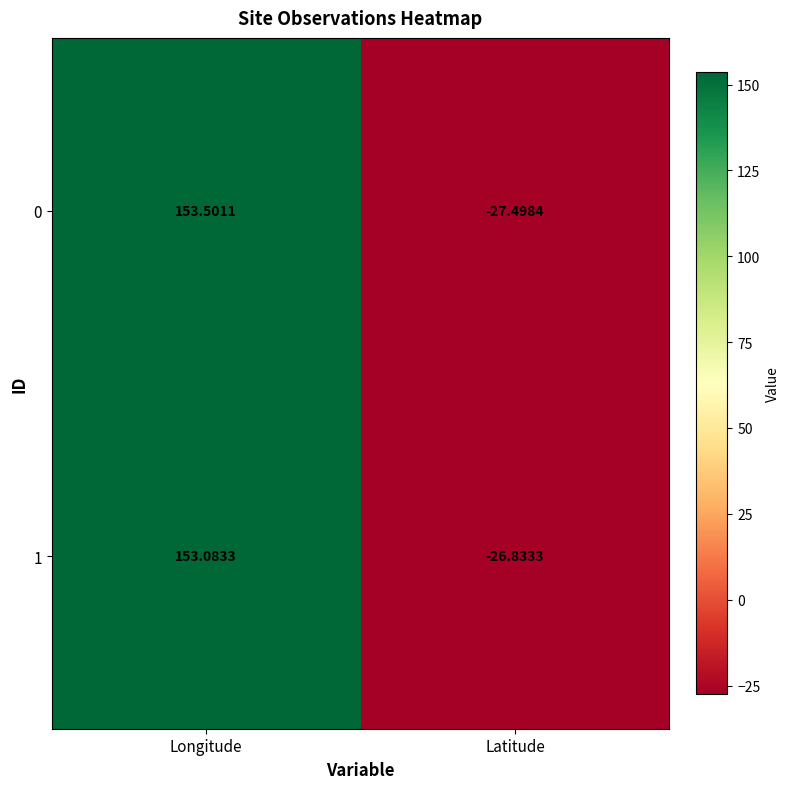

Which category has the lowest value across all series?

Latitude